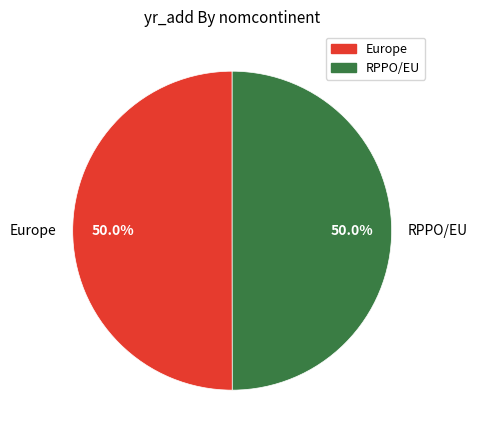

To the nearest percent, what is the average slice percentage?

50%